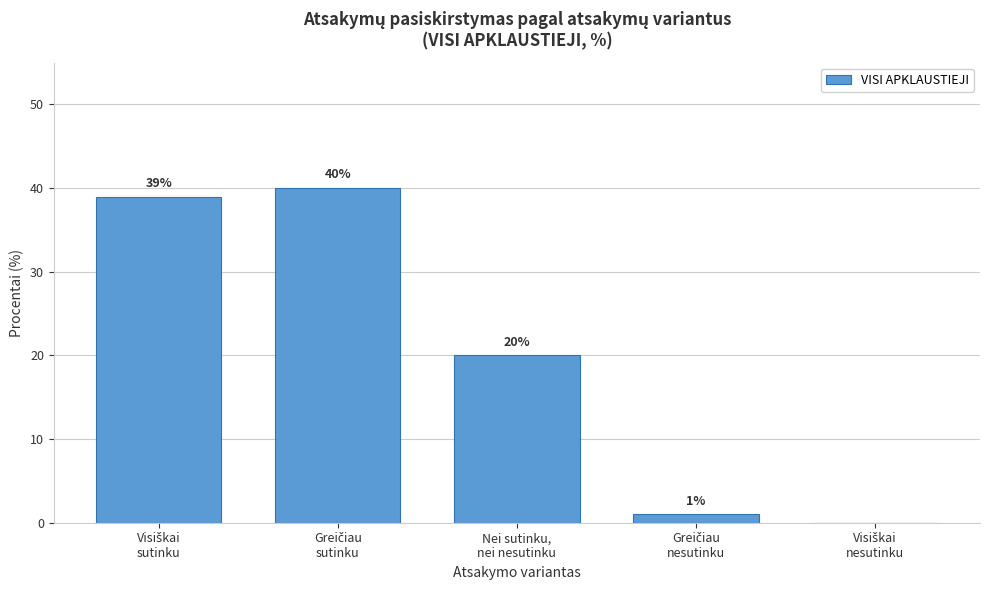

What is the sum of all values?

100